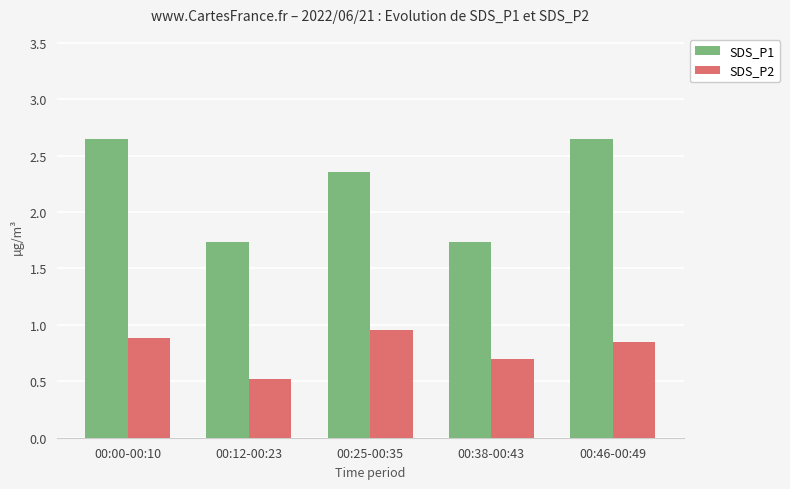

What is the sum of all SDS_P2 values?

3.9